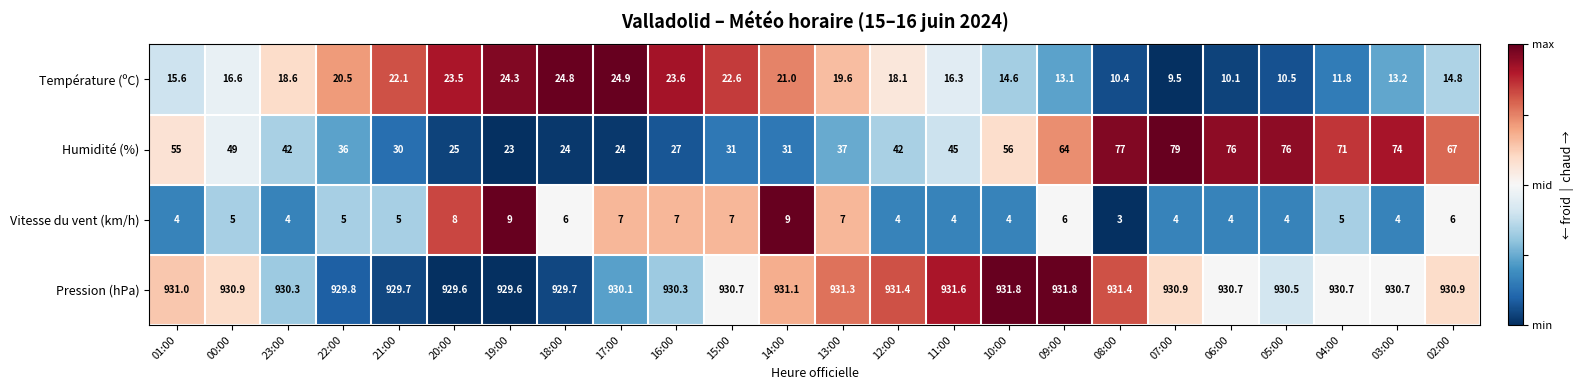

Which series has the widest spread of values?

Humidité (%)